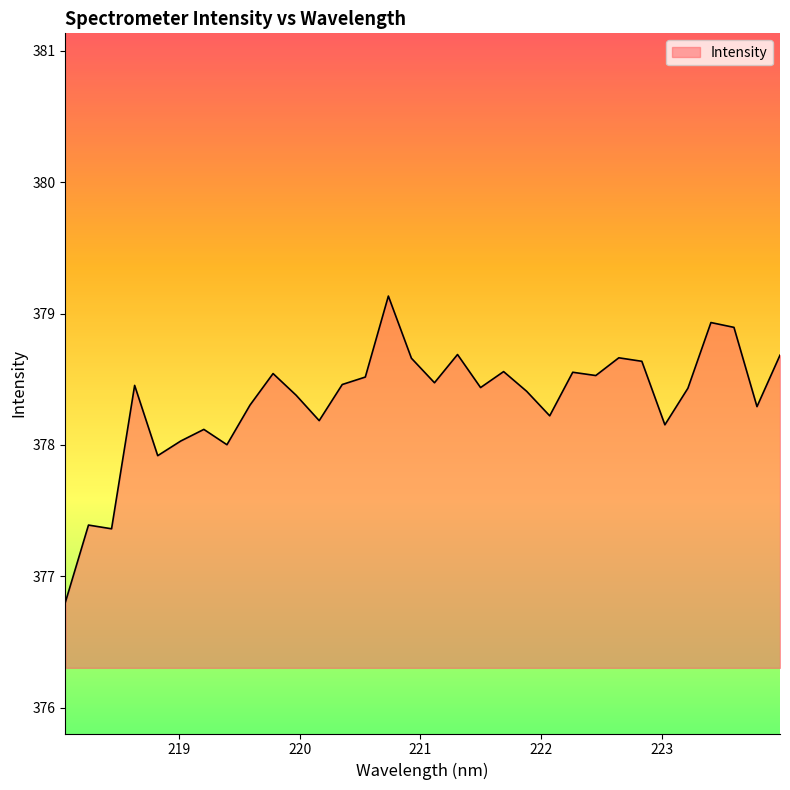

What is the difference between the maximum and minimum values?

2.3